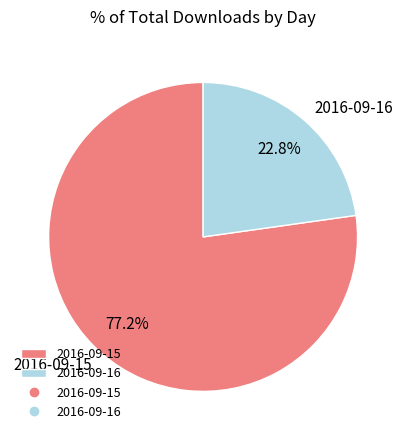

Which category accounts for the majority?

2016-09-15